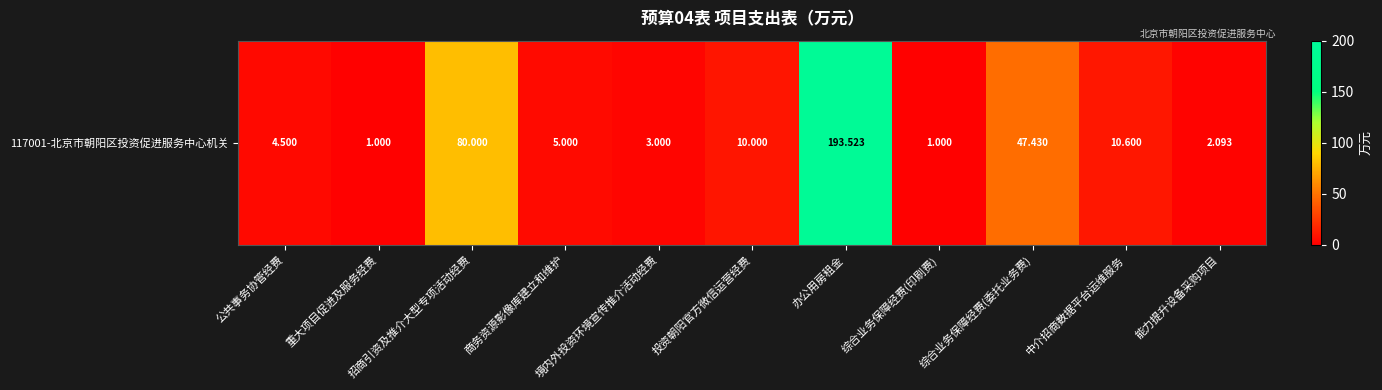

Reading left to right, list all the values displayed in this chart.

公共事务协管经费=4.5	重大项目促进及服务经费=1.0	招商引资及推介大型专项活动经费=80.0	商务资源影像库建立和维护=5.0	境内外投资环境宣传推介活动经费=3.0	投资朝阳官方微信运营经费=10.0	办公用房租金=193.5	综合业务保障经费(印刷费)=1.0	综合业务保障经费(委托业务费)=47.4	中介招商数据平台运维服务=10.6	能力提升设备采购项目=2.1